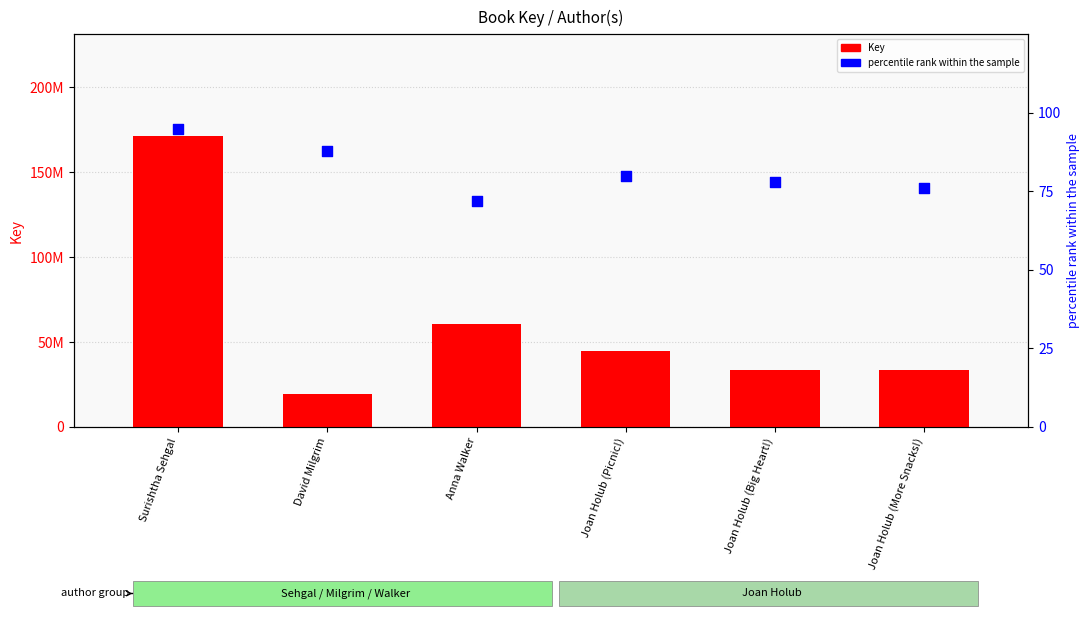

Which series has the largest total across all categories?

Key (numeric)